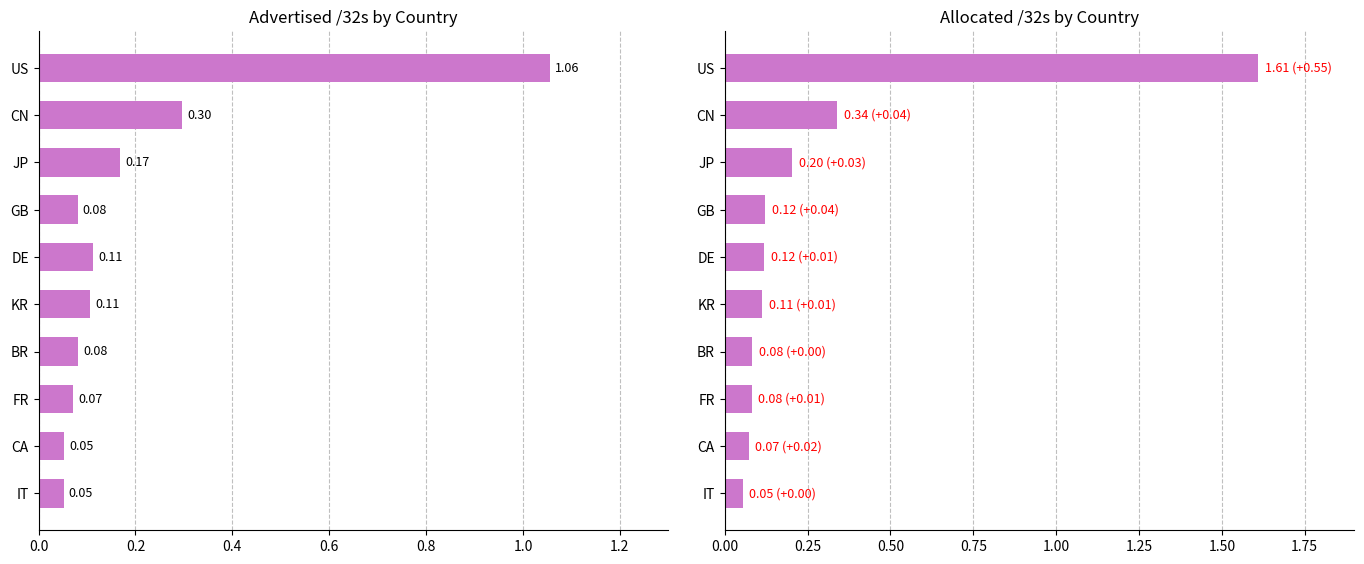

Which series has the widest spread of values?

Allocated /32s